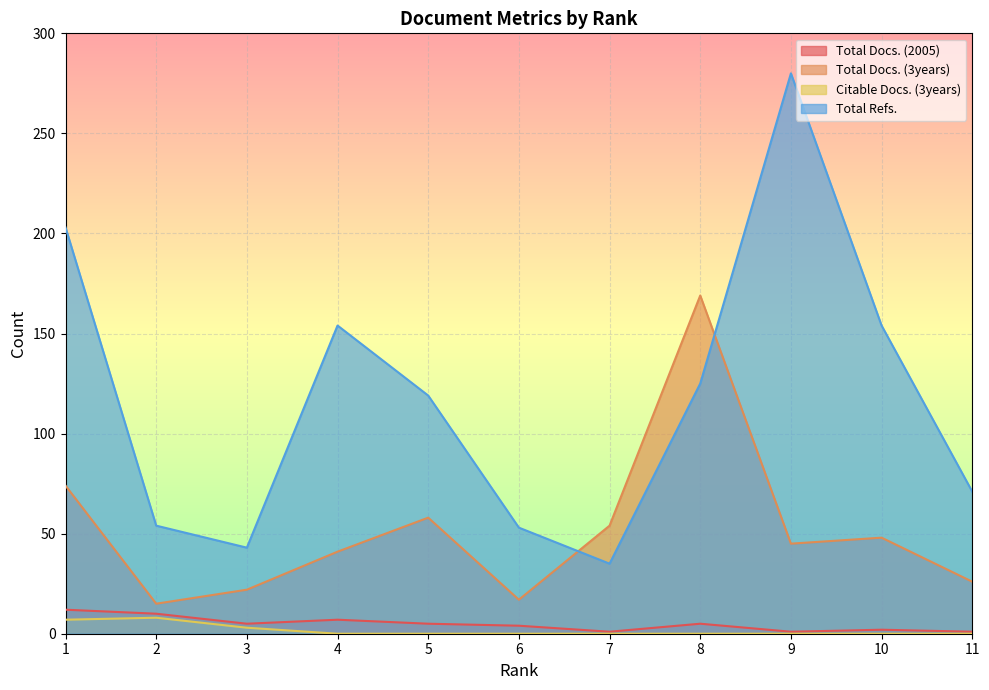

True or false: Total Docs. (2005) and Total Docs. (3years) intersect in this chart.

False